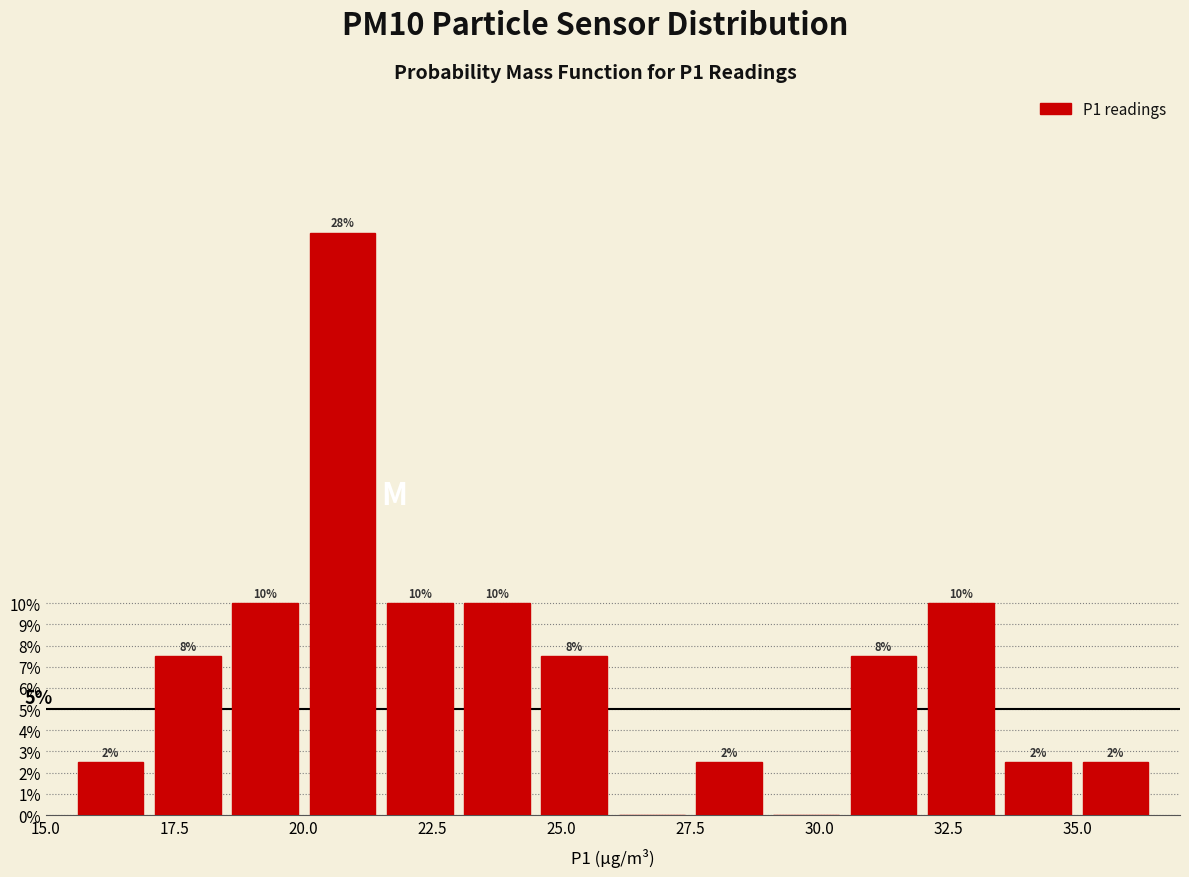

Around what value on the x-axis is the tallest bar? Give the approximate position of its centre, as read against the axis.

21.0